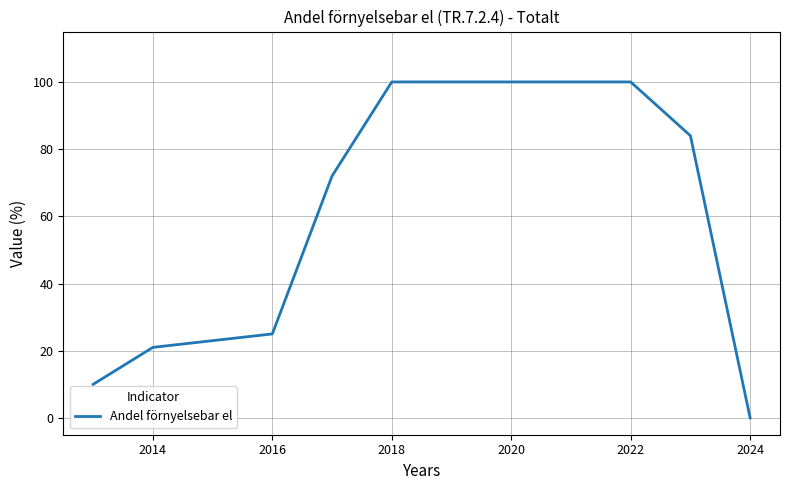

What is the greatest value displayed?

100